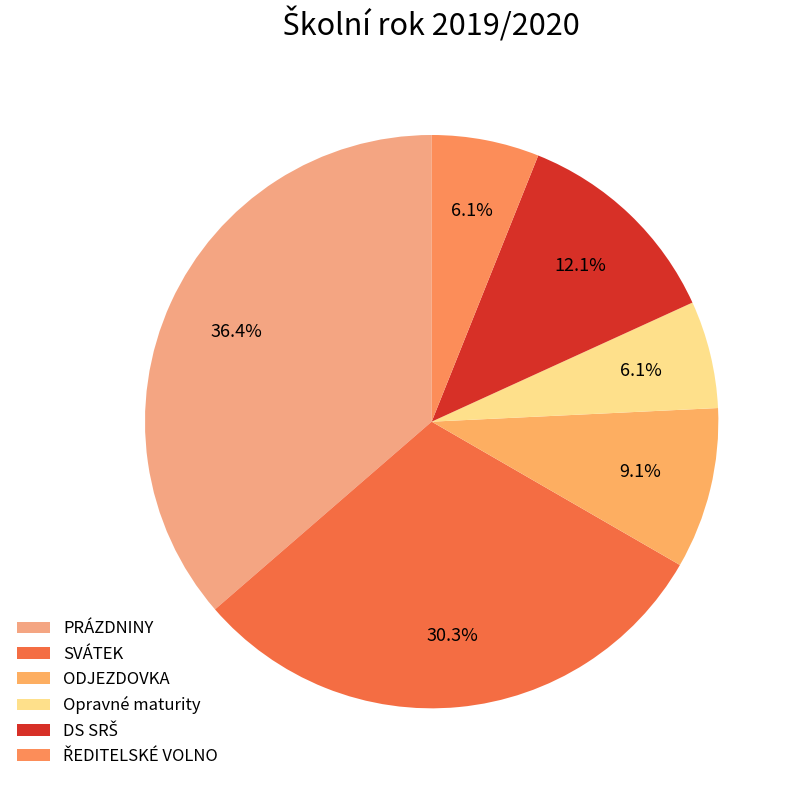

To the nearest percent, what portion does PRÁZDNINY represent?

36%